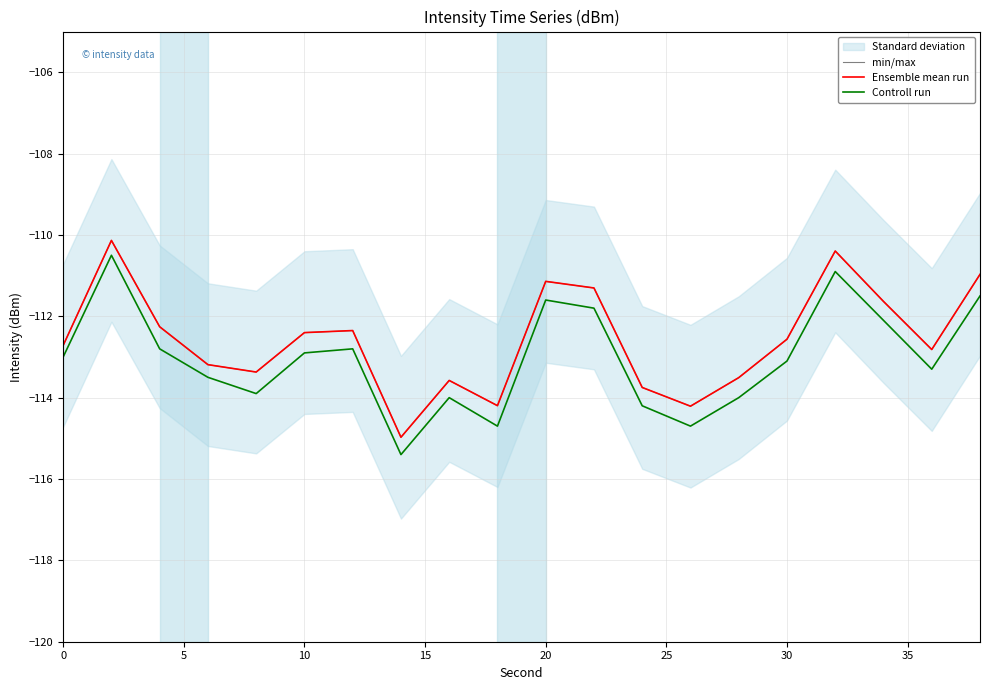

True or false: min/max and Controll run intersect in this chart.

False